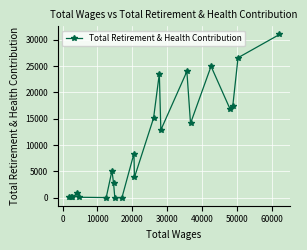

True or false: there are more than 0 points higher than both neighbors.

True